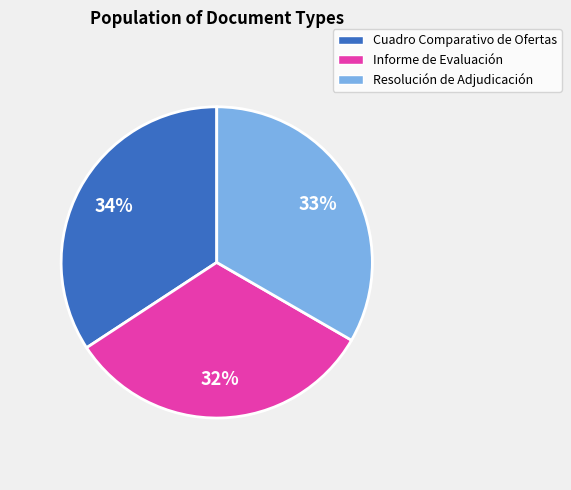

Which slice is the smallest?

Informe de Evaluación